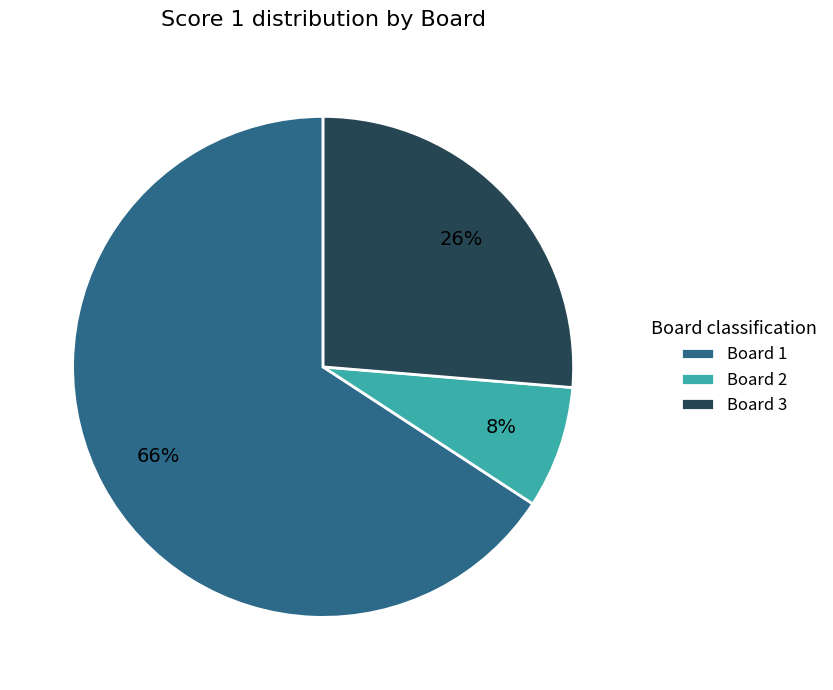

True or false: Board 2 accounts for 8% of the total.

True